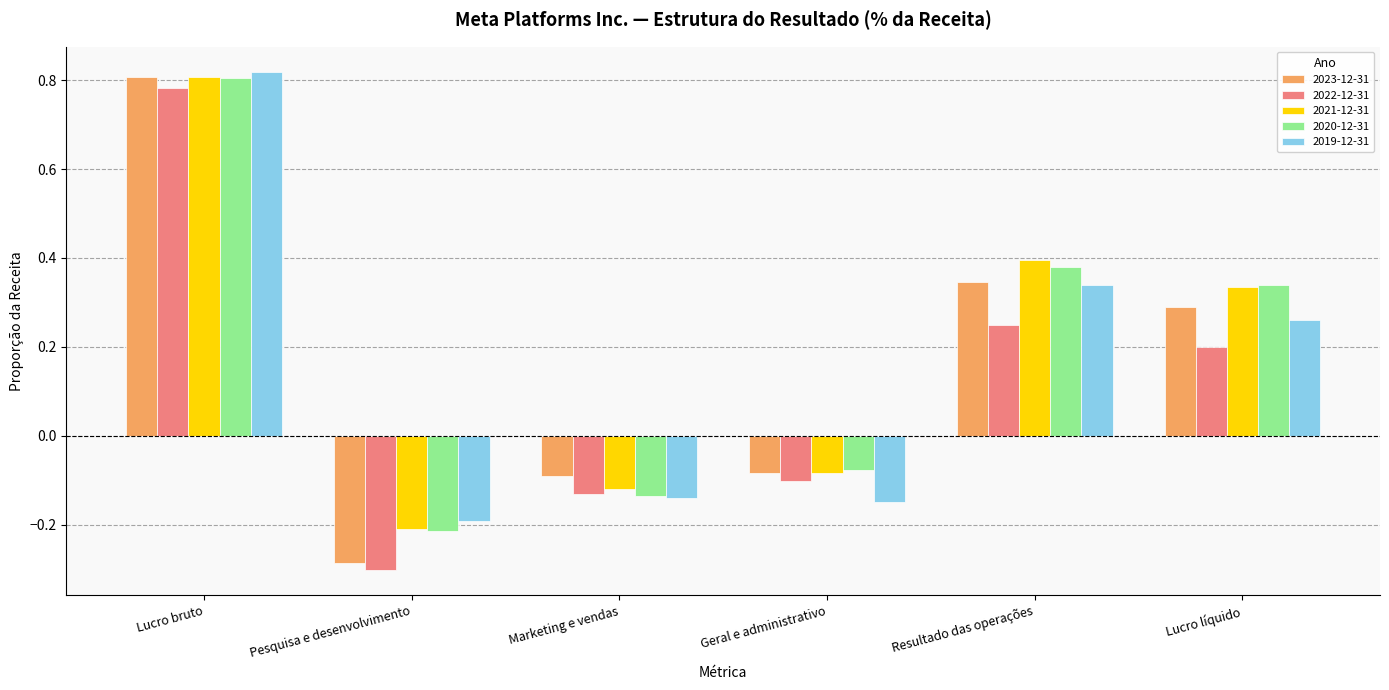

Rank the categories by 2022-12-31 value from lowest to highest.

Pesquisa e desenvolvimento, Marketing e vendas, Geral e administrativo, Lucro líquido, Resultado das operações, Lucro bruto